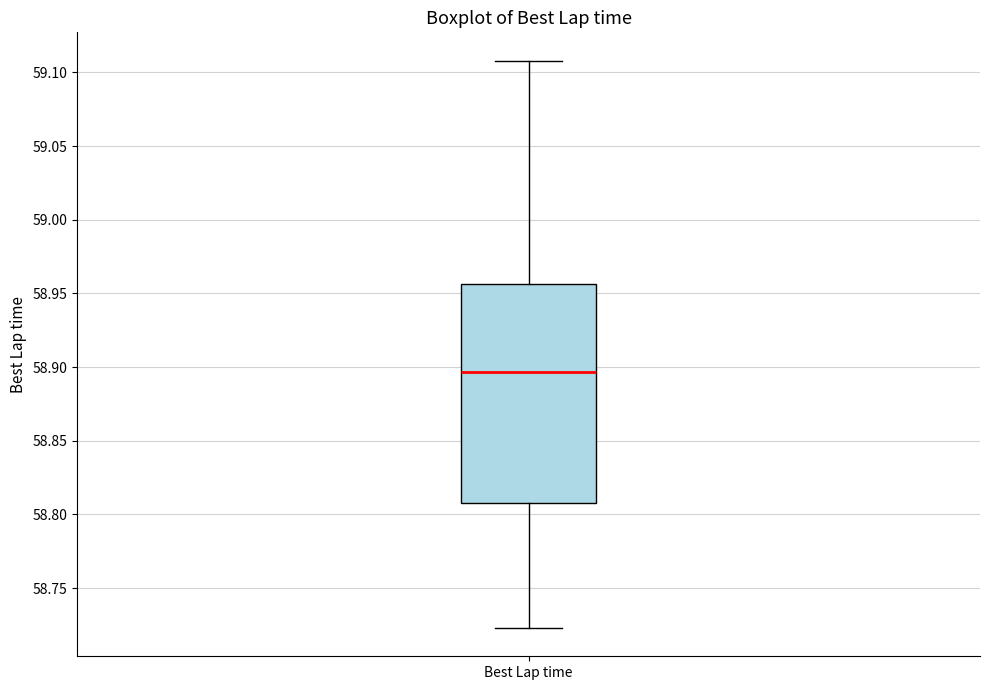

Where does the upper whisker of the box for Best Lap time end on the y-axis? The values are not printed on the chart, so give them approximately, as read against the axis.

59.110